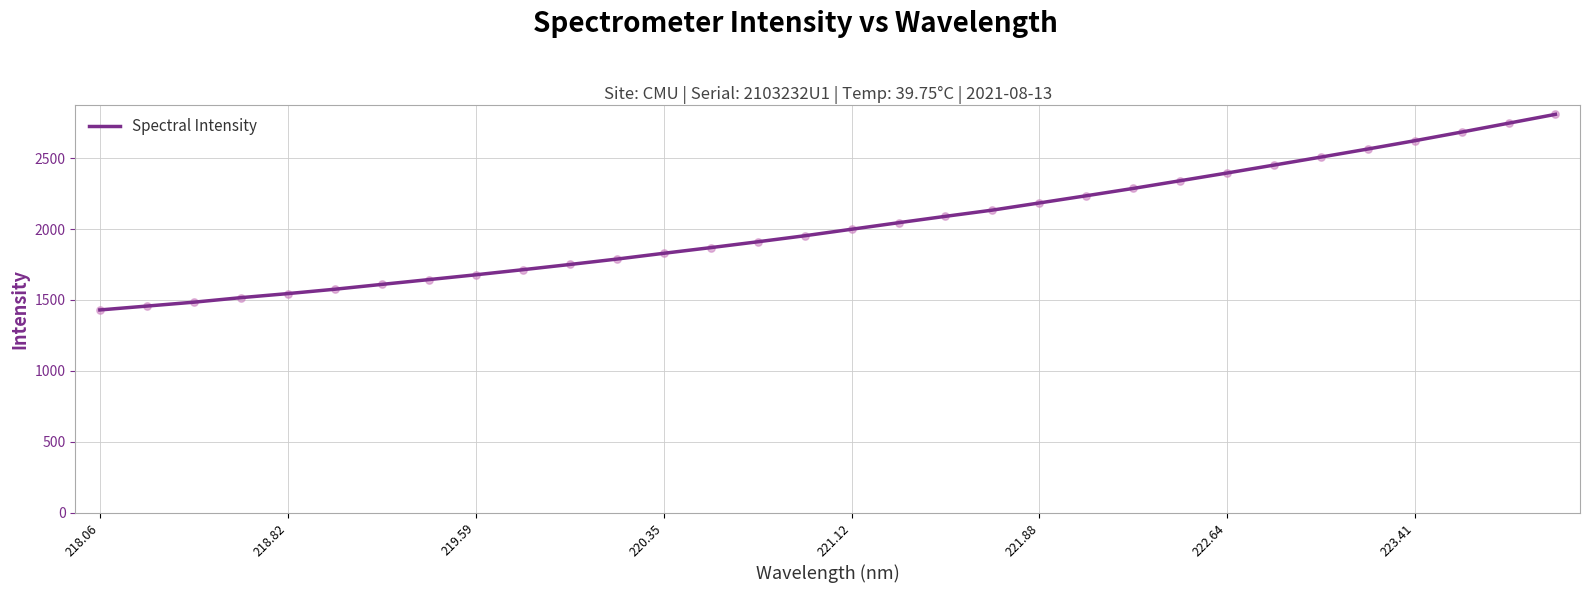

What is the difference between the maximum and minimum values?

1379.1